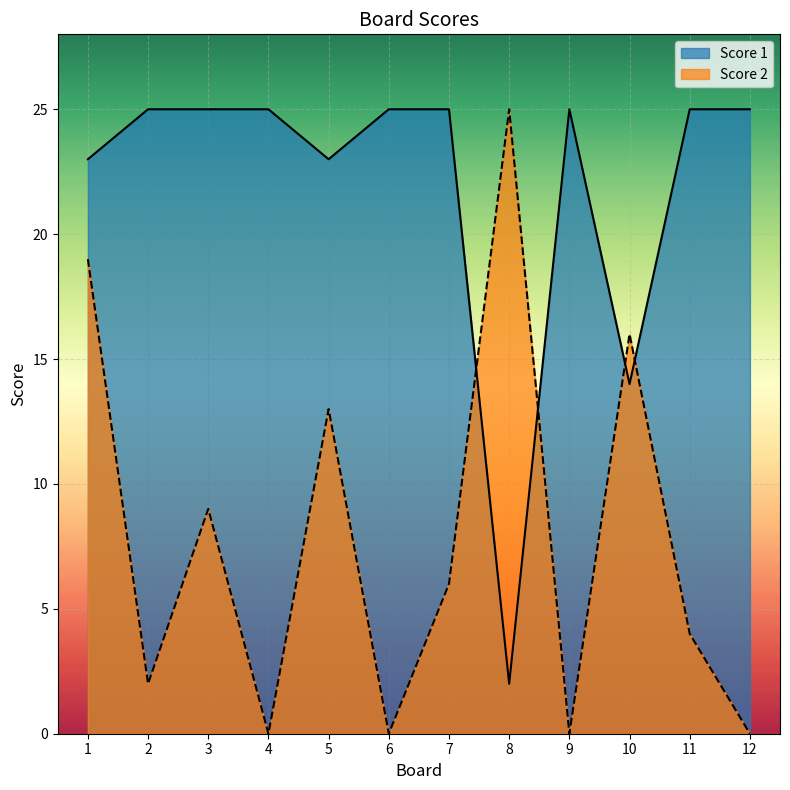

Where is the first local maximum for Score 2?

3